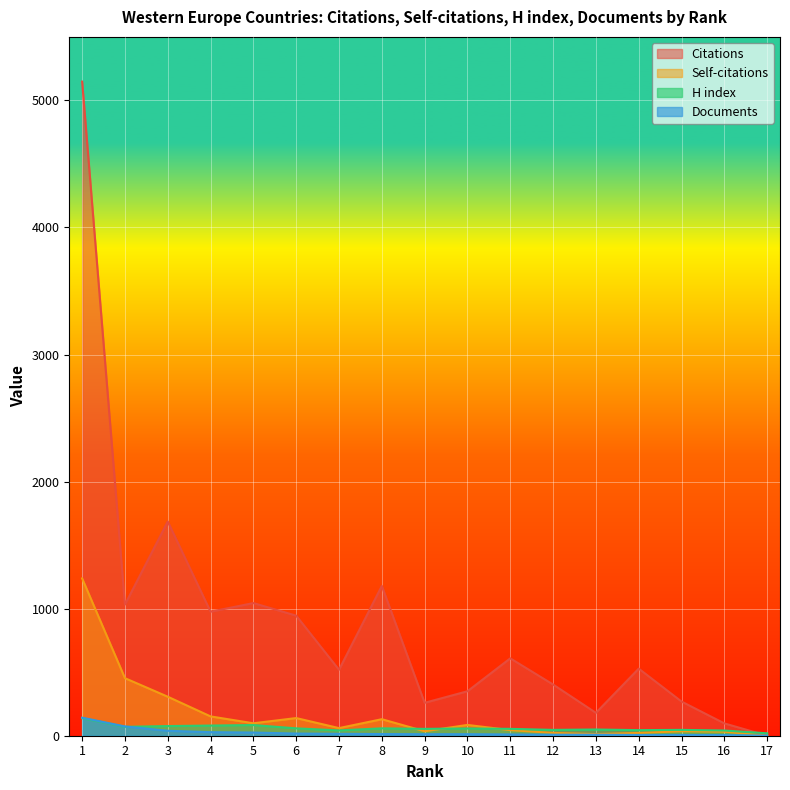

What is the value of the Documents point at the 2nd from the left?

73